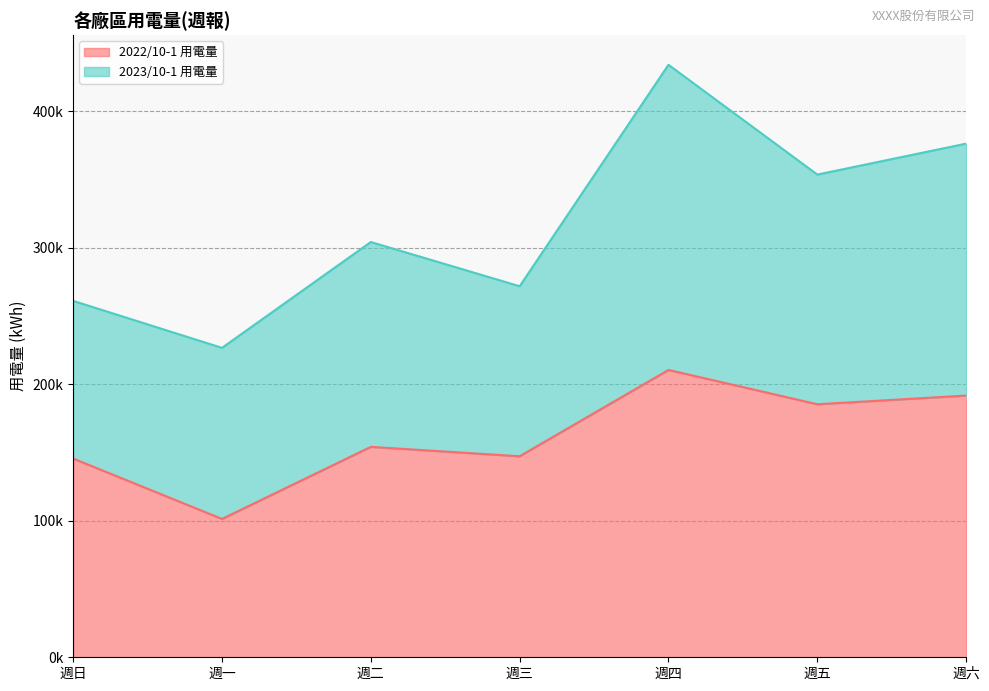

What is the change in value from 週日 to 週二?

+8583.7